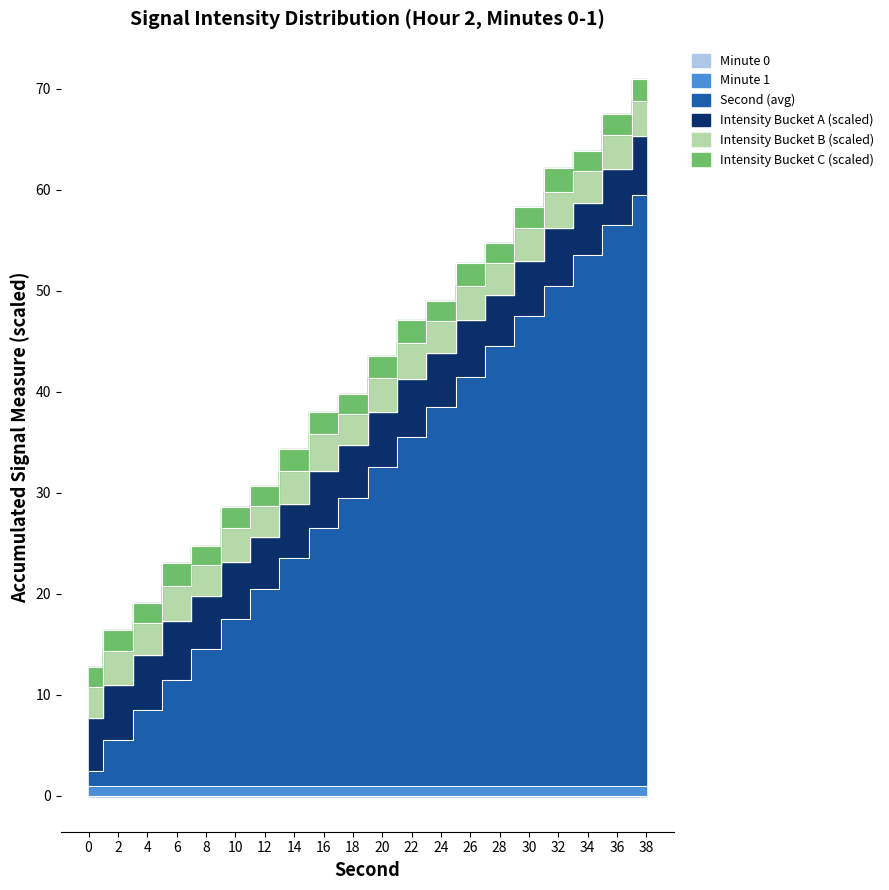

Between which two adjacent categories do Intensity Bucket C (scaled) and Second (avg) first intersect?

0 and 2